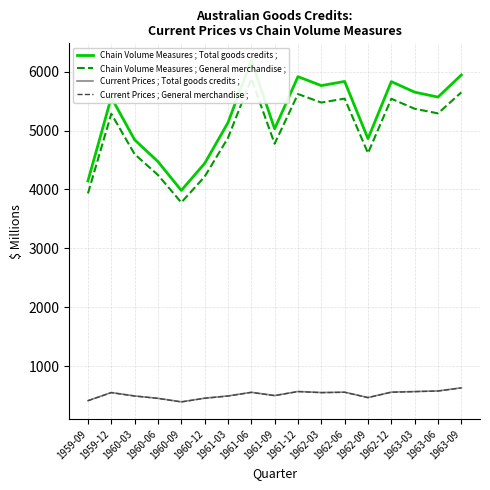

What is the difference between the maximum and minimum values in the Current Prices ; General merchandise ; series?

238